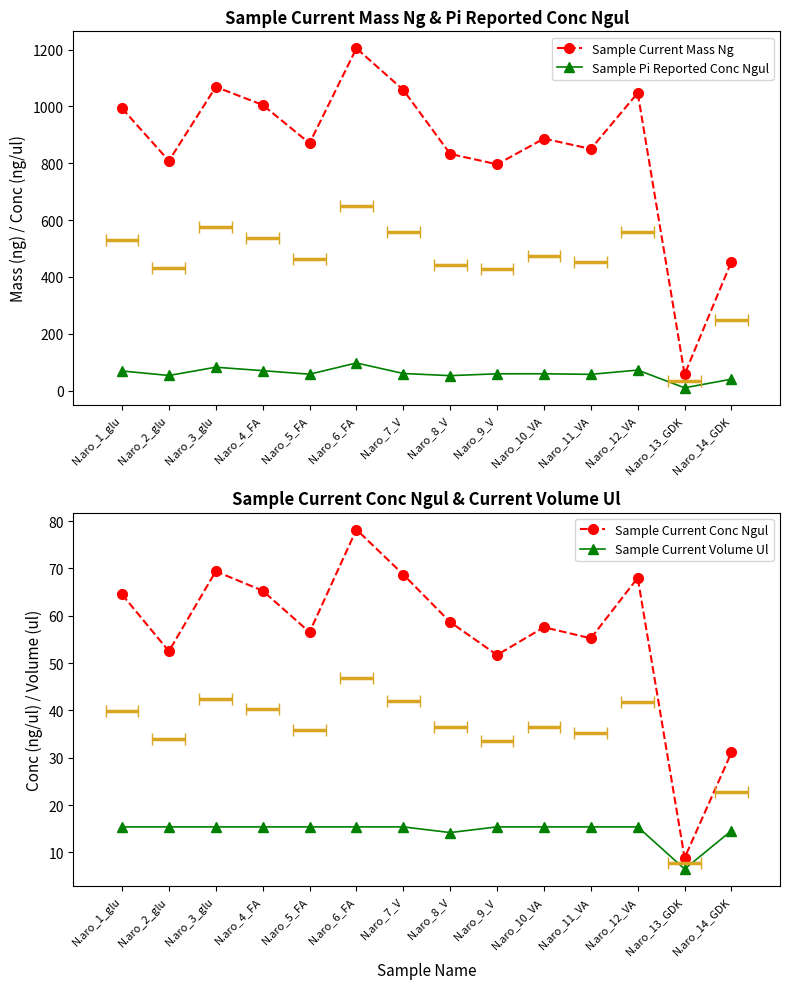

What is the minimum value for Sample Current Mass Ng?

57.6